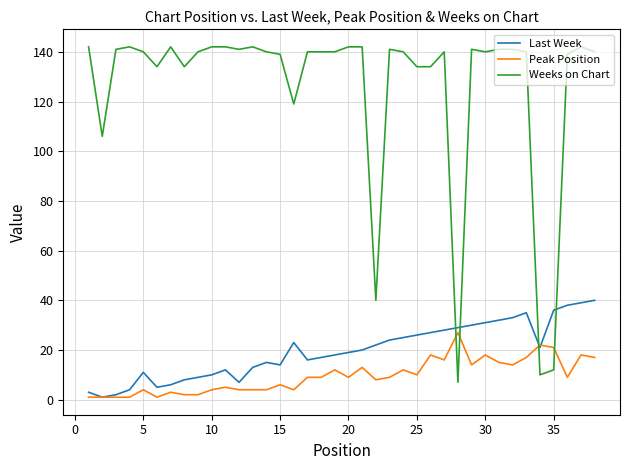

Which series has the largest total across all categories?

Weeks on Chart